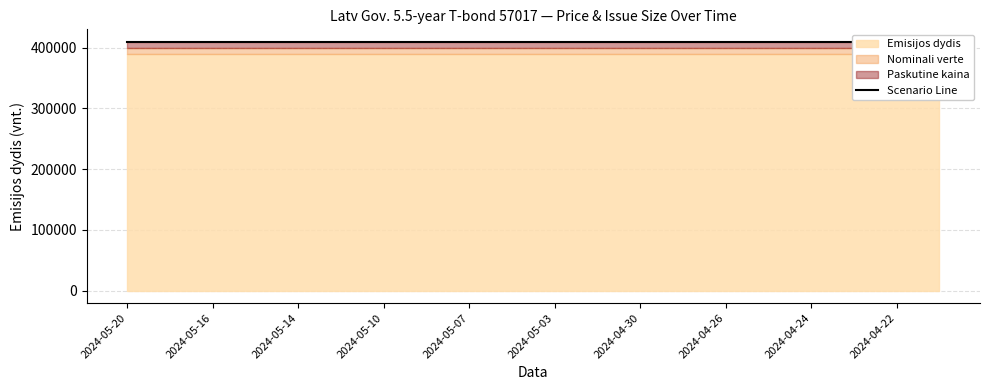

What is the sum of the Paskutine kaina values at 2024-04-30 and 2024-04-24?

193.8